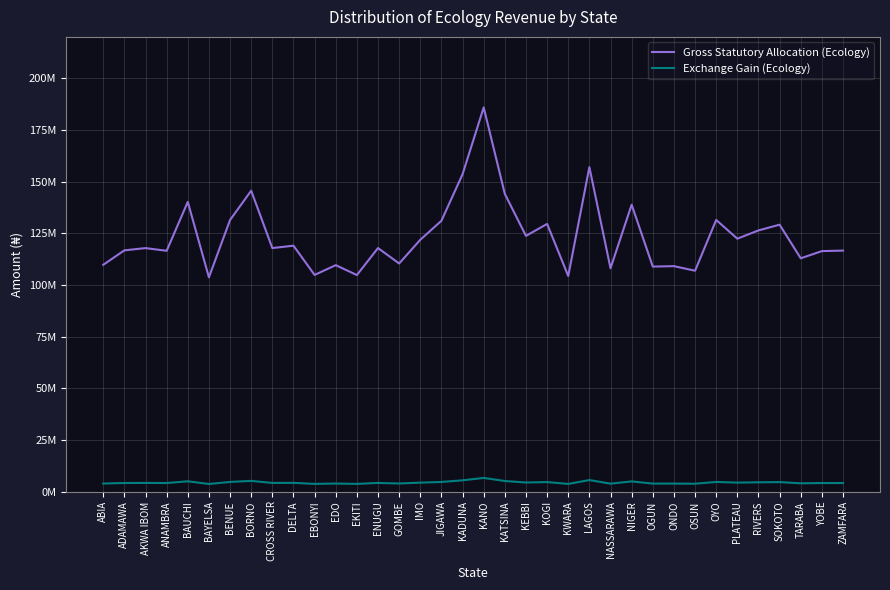

Reading right to left, transcribe all the data shown in this chart.

Gross Statutory Allocation (Ecology): ZAMFARA=116603850.9	YOBE=116356046.5	TARABA=112871518.6	SOKOTO=129137440.7	RIVERS=126368799.2	PLATEAU=122359876.5	OYO=131423786.9	OSUN=106865677.9	ONDO=109076988.8	OGUN=108861322.3	NIGER=138796678.4	NASSARAWA=108058769.7	LAGOS=156971174.0	KWARA=104303615.4	KOGI=129505964.9	KEBBI=123728096.7	KATSINA=144036528.6	KANO=185860410.5	KADUNA=153526078.9	JIGAWA=131037847.0	IMO=121828494.4	GOMBE=110369453.1	ENUGU=117839307.3	EKITI=104770723.8	EDO=109564024.2	EBONYI=104829878.6	DELTA=118974551.3	CROSS RIVER=117829137.9	BORNO=145582635.8	BENUE=131409267.7	BAYELSA=103678725.5	BAUCHI=140160221.0	ANAMBRA=116505667.2	AKWA IBOM=117809046.5	ADAMAWA=116724336.5	ABIA=109721057.1
Exchange Gain (Ecology): ZAMFARA=4146752.3	YOBE=4137939.7	TARABA=4014020.4	SOKOTO=4592481.1	RIVERS=4494020.7	PLATEAU=4351452.4	OYO=4673789.9	OSUN=3800436.2	ONDO=3879076.5	OGUN=3871406.8	NIGER=4935990.1	NASSARAWA=3842865.9	LAGOS=5582324.9	KWARA=3709322.3	KOGI=4605586.9	KEBBI=4400110.0	KATSINA=5122333.5	KANO=6609705.3	KADUNA=5459807.9	JIGAWA=4660064.8	IMO=4332555.0	GOMBE=3925040.1	ENUGU=4190688.6	EKITI=3725933.9	EDO=3896396.8	EBONYI=3728037.6	DELTA=4231060.9	CROSS RIVER=4190326.9	BORNO=5177317.3	BENUE=4673273.5	BAYELSA=3687099.5	BAUCHI=4984481.4	ANAMBRA=4143260.7	AKWA IBOM=4189612.4	ADAMAWA=4151037.1	ABIA=3901981.3